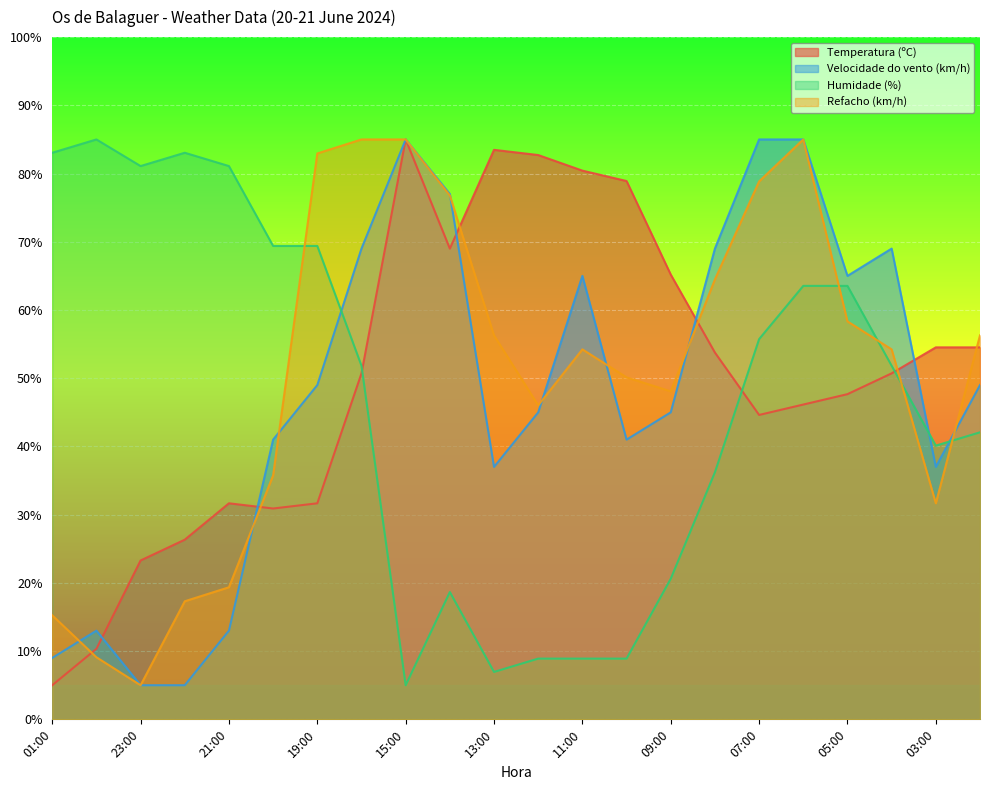

True or false: Velocidade do vento (km/h) and Refacho (km/h) cross at least once.

True